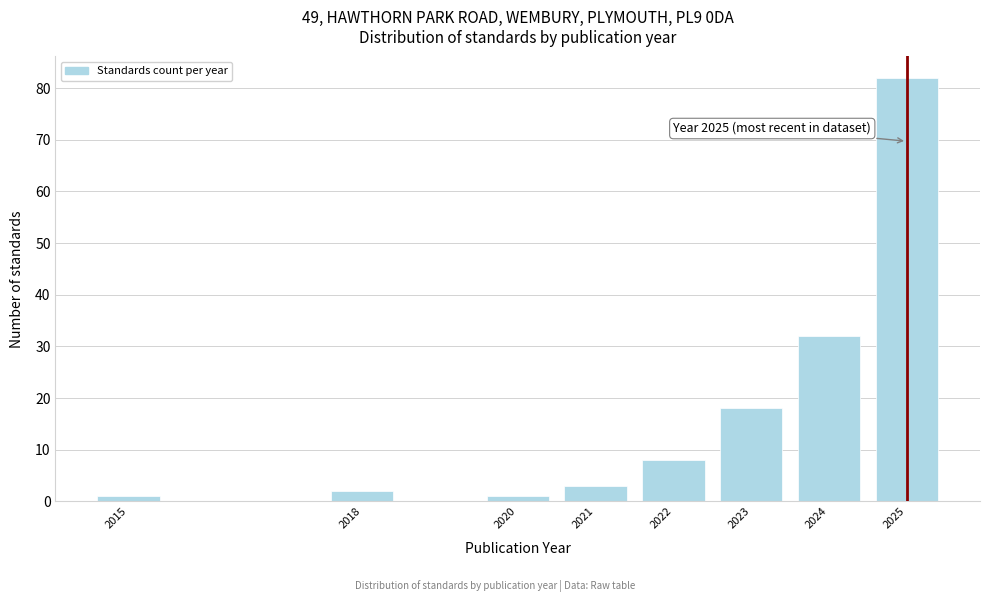

Reading left to right, transcribe all the data shown in this chart.

2015=1	2018=2	2020=1	2021=3	2022=8	2023=18	2024=32	2025=82